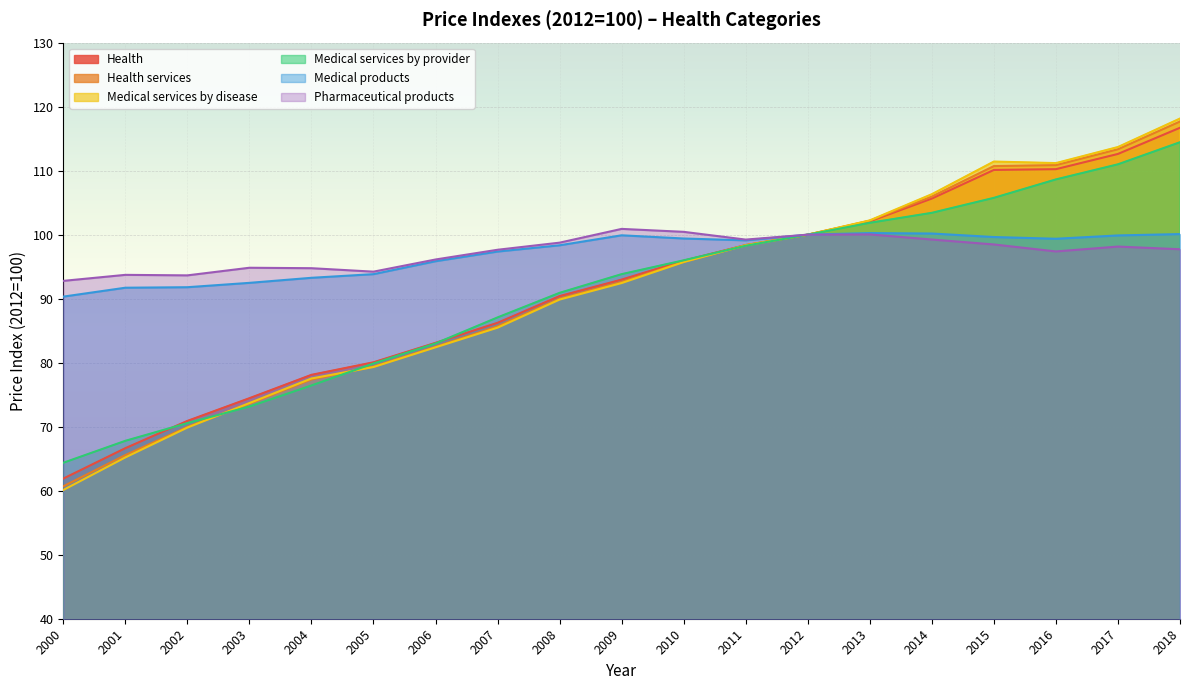

Between which two adjacent categories do Medical services by disease and Medical services by provider first intersect?

2002 and 2003